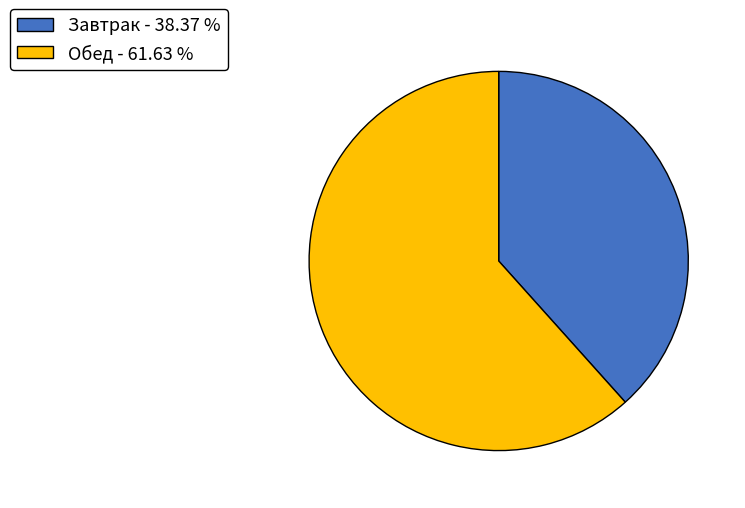

Count the number of slices in the pie.

2